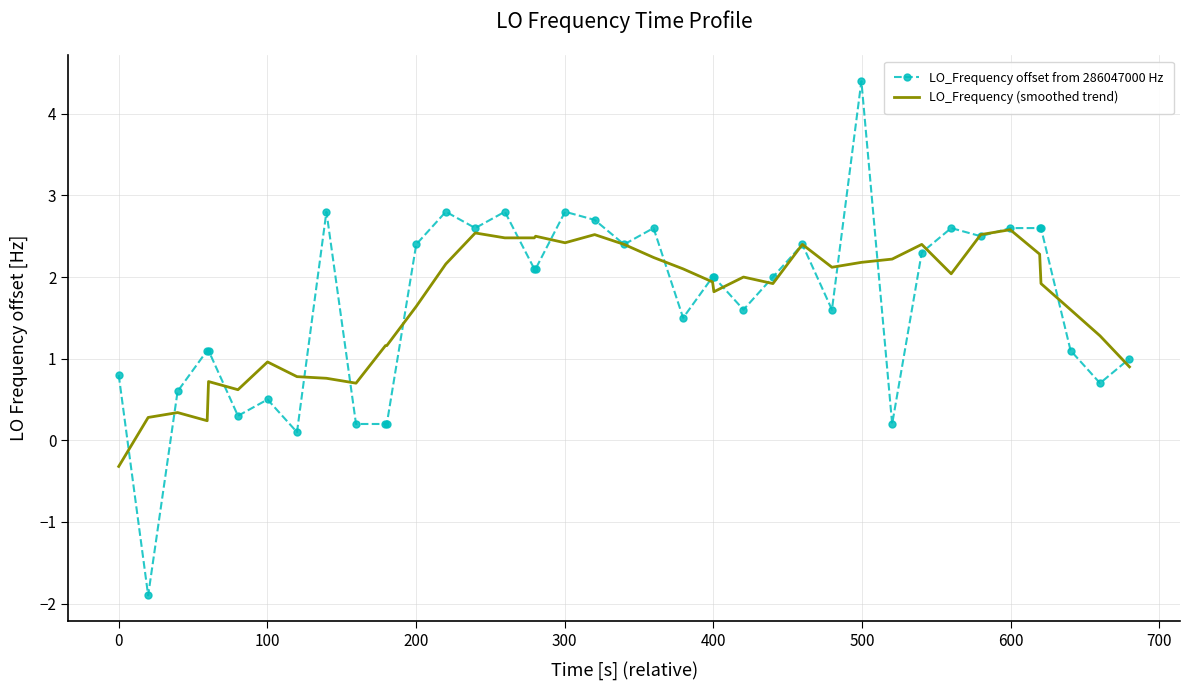

True or false: LO_Frequency (smoothed trend) and LO_Frequency offset from 286047000 Hz intersect in this chart.

True